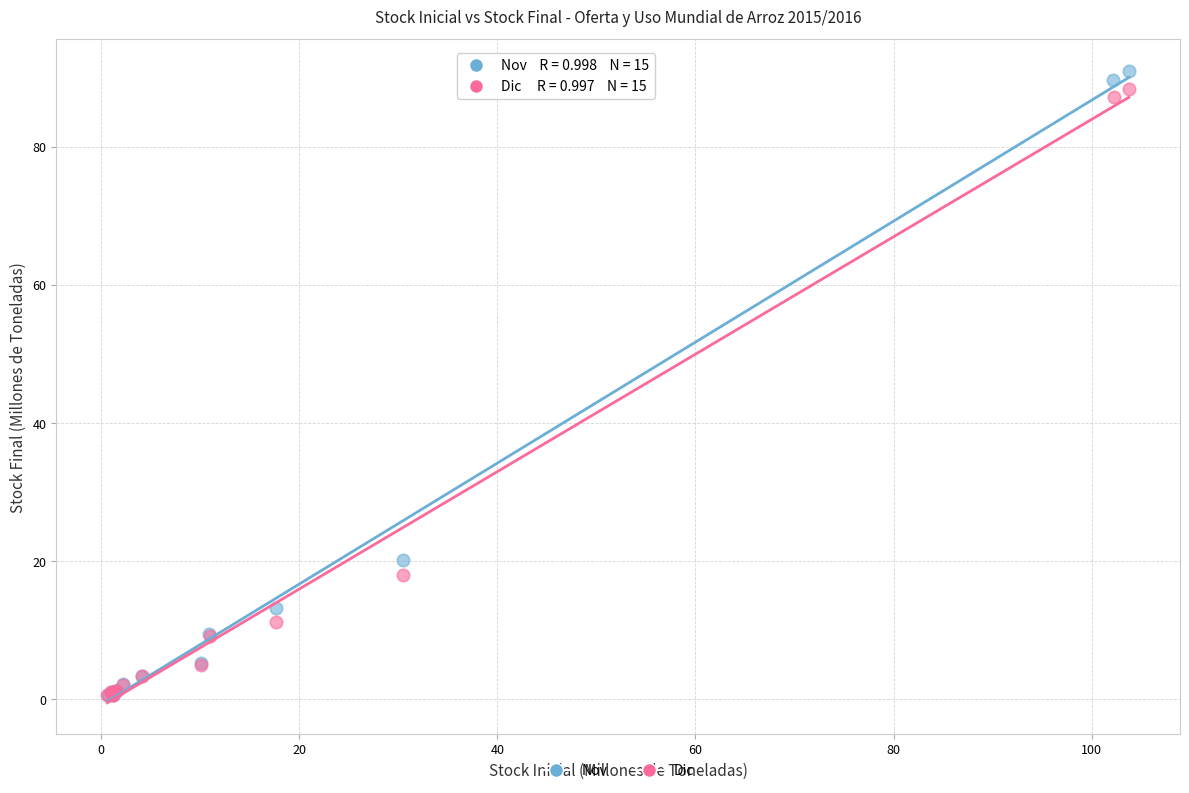

Which series has the widest spread of Y values?

Nov